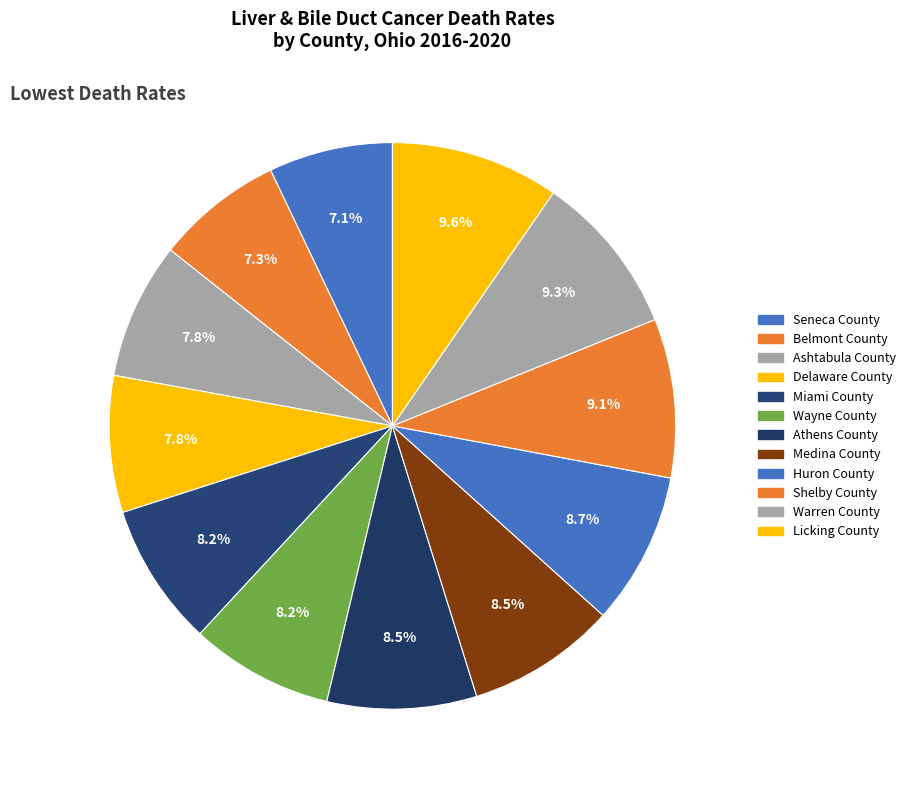

Is it true that Miami County is 23% of the pie?

False